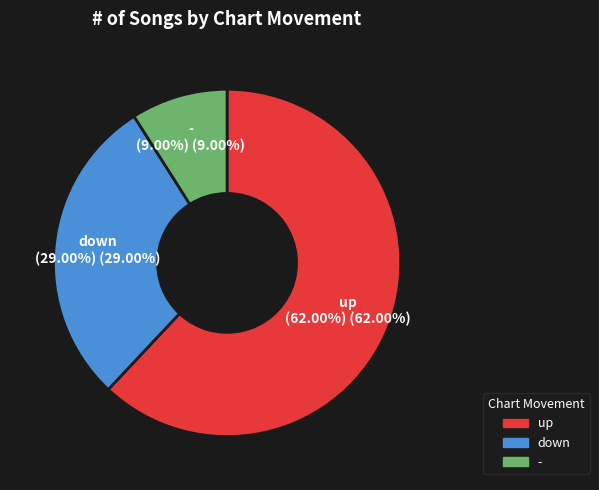

Rank the categories by value from highest to lowest.

up, down, -